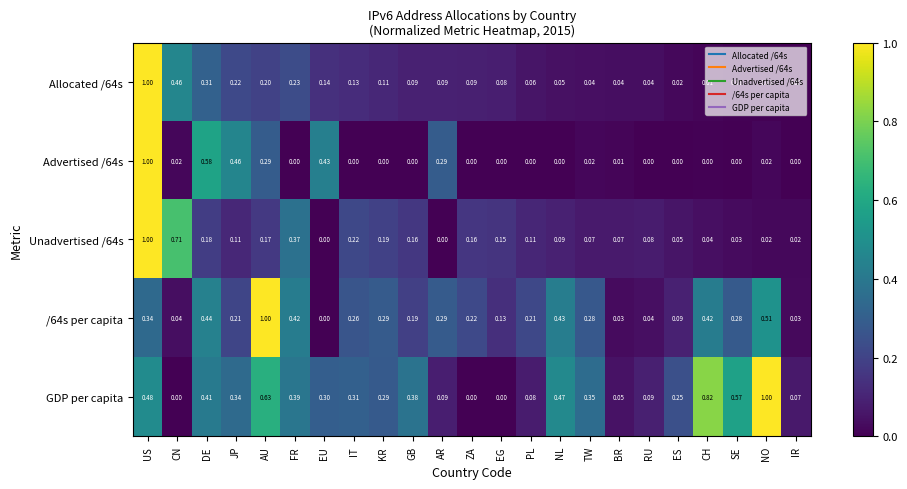

Where is /64s per capita nearest to the value 0?

EU